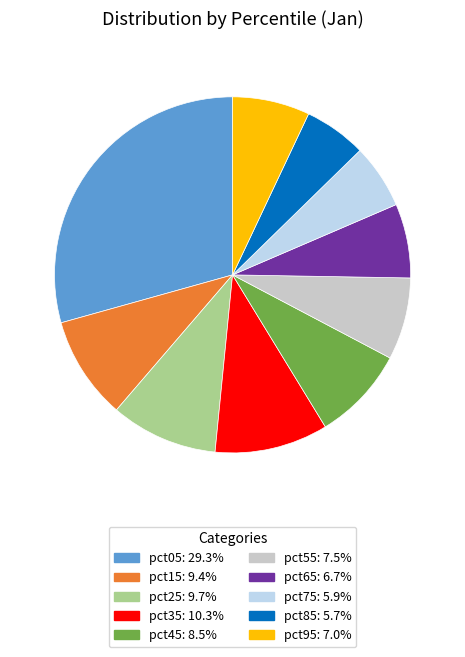

Do pct15 and pct25 together represent more than half of the pie?

No